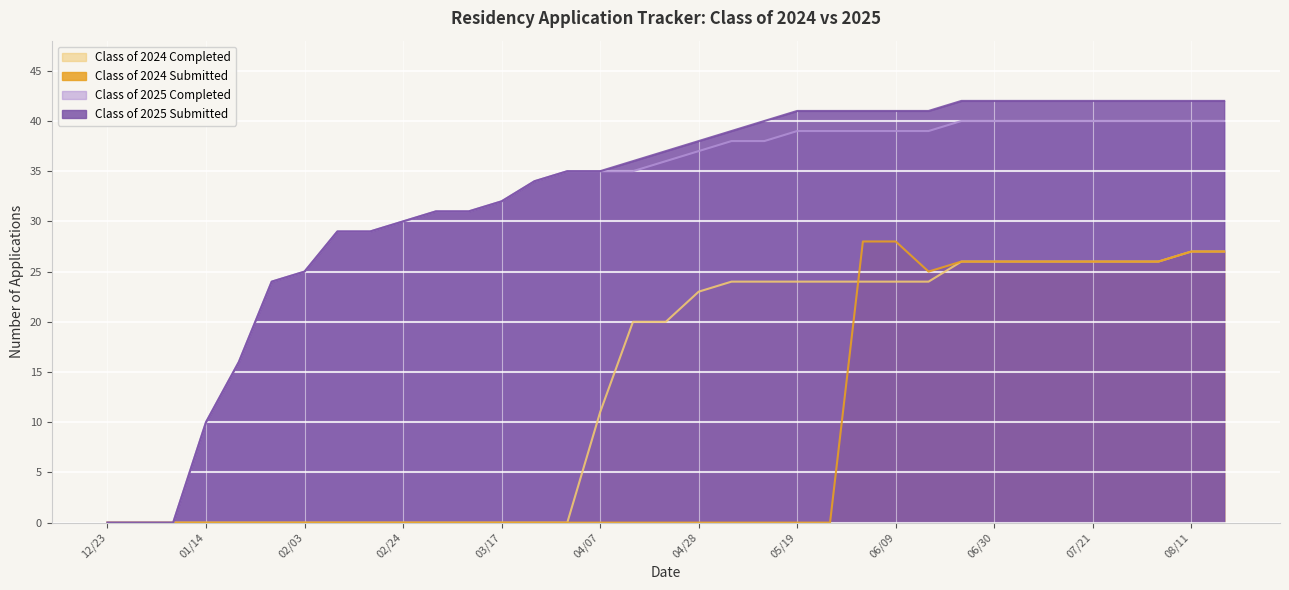

True or false: Class of 2024 Submitted and Class of 2025 Submitted intersect in this chart.

False